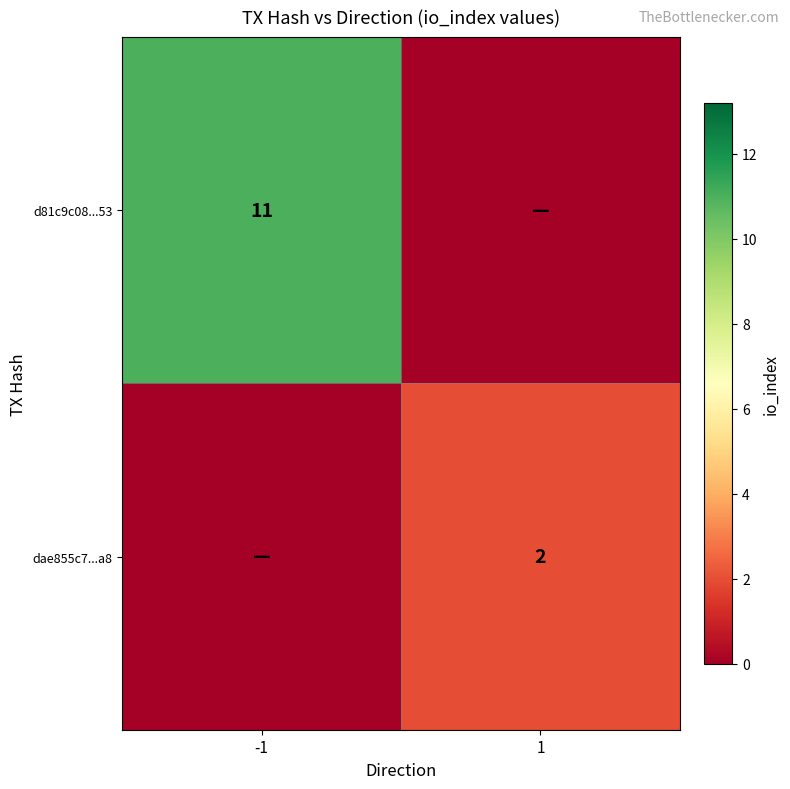

At which category is the sum across all series the highest?

-1